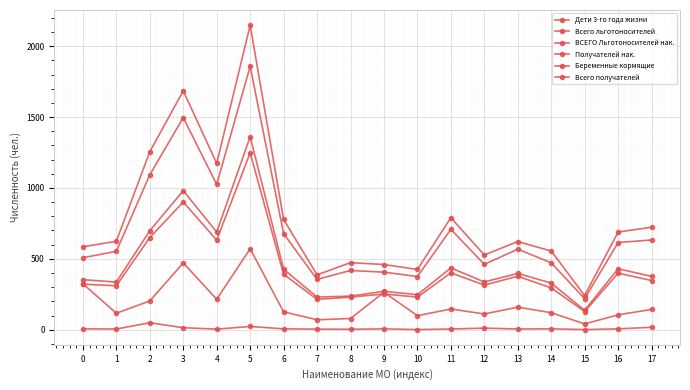

What is the total value across all series at 10?

1377